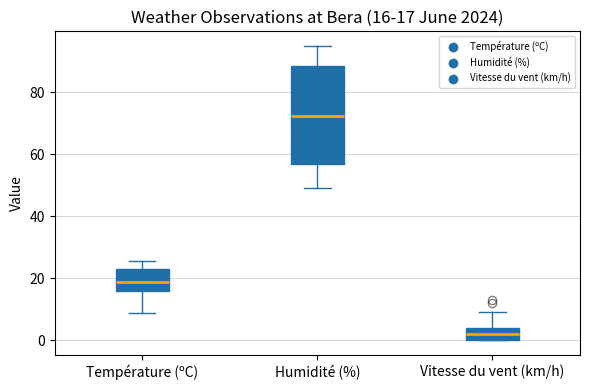

Which box's median line is the highest?

Humidité (%)